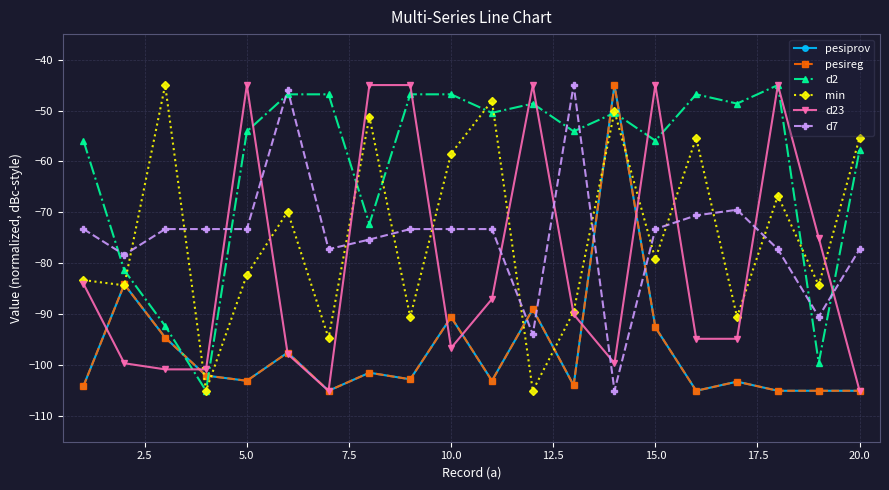

How many times do d7 and pesireg cross each other?

4